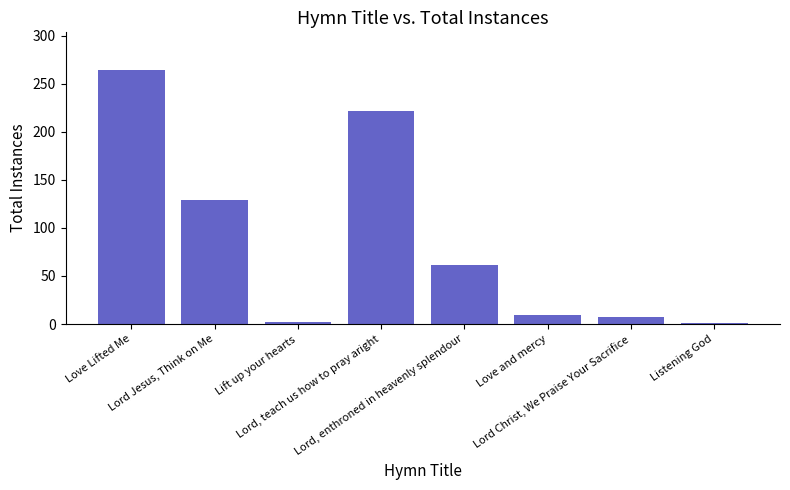

Count the number of data series in this chart.

1